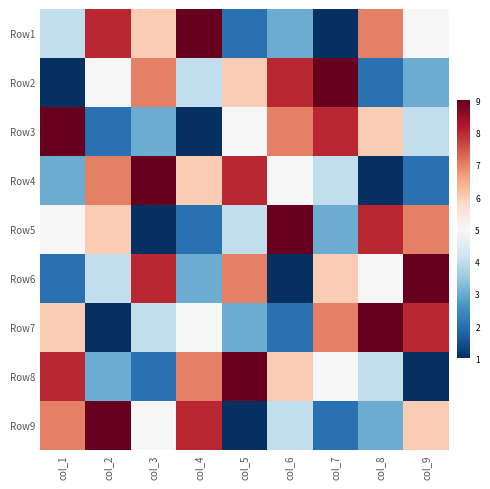

Reading left to right, transcribe all the data shown in this chart.

Row1: col_1=4	col_2=8	col_3=6	col_4=9	col_5=2	col_6=3	col_7=1	col_8=7	col_9=5
Row2: col_1=1	col_2=5	col_3=7	col_4=4	col_5=6	col_6=8	col_7=9	col_8=2	col_9=3
Row3: col_1=9	col_2=2	col_3=3	col_4=1	col_5=5	col_6=7	col_7=8	col_8=6	col_9=4
Row4: col_1=3	col_2=7	col_3=9	col_4=6	col_5=8	col_6=5	col_7=4	col_8=1	col_9=2
Row5: col_1=5	col_2=6	col_3=1	col_4=2	col_5=4	col_6=9	col_7=3	col_8=8	col_9=7
Row6: col_1=2	col_2=4	col_3=8	col_4=3	col_5=7	col_6=1	col_7=6	col_8=5	col_9=9
Row7: col_1=6	col_2=1	col_3=4	col_4=5	col_5=3	col_6=2	col_7=7	col_8=9	col_9=8
Row8: col_1=8	col_2=3	col_3=2	col_4=7	col_5=9	col_6=6	col_7=5	col_8=4	col_9=1
Row9: col_1=7	col_2=9	col_3=5	col_4=8	col_5=1	col_6=4	col_7=2	col_8=3	col_9=6